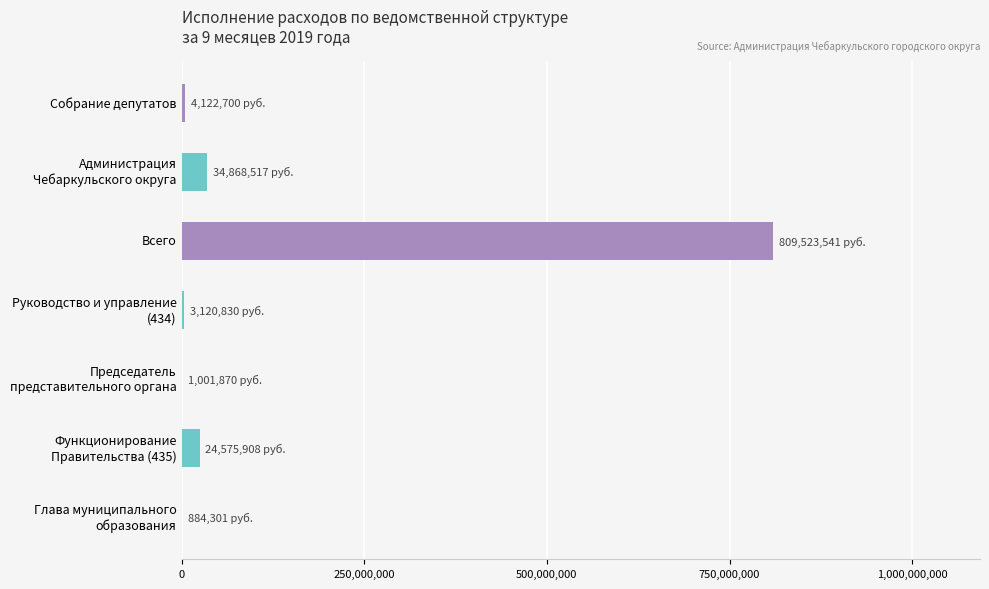

What is the greatest value displayed?

809523540.7